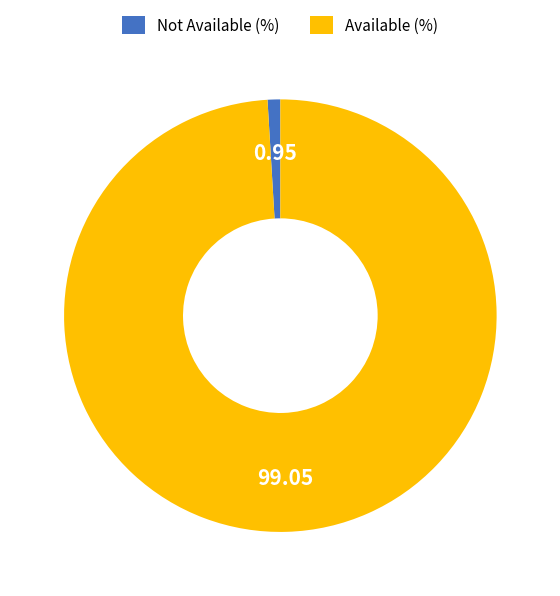

Combined, do Available (%) and Not Available (%) account for over 50%?

Yes